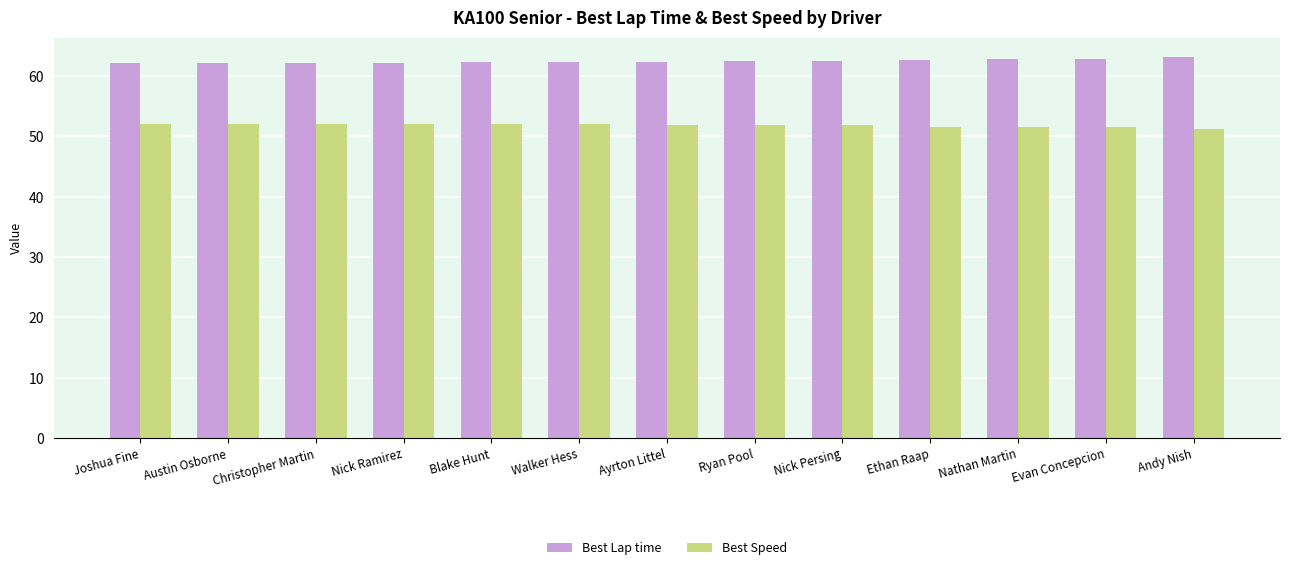

Is the value of Best Lap time at Blake Hunt greater than the value of Best Speed at Walker Hess?

Yes